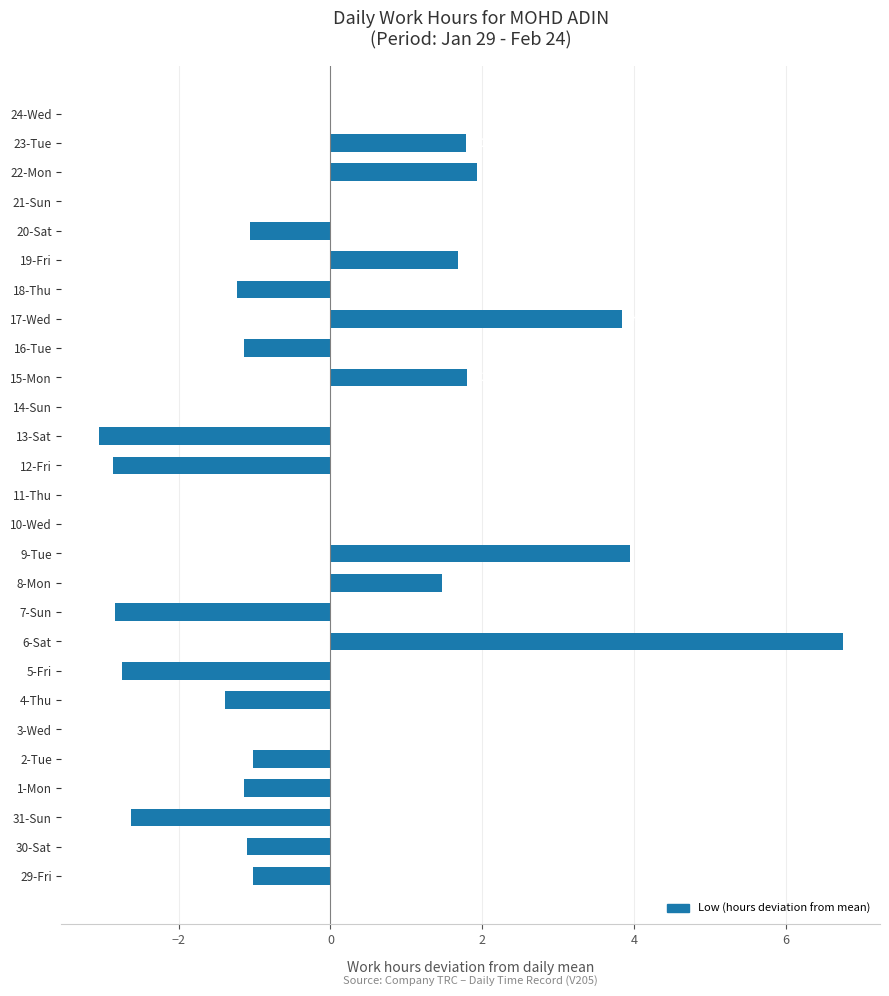

What is the maximum value shown in the chart?

6.8